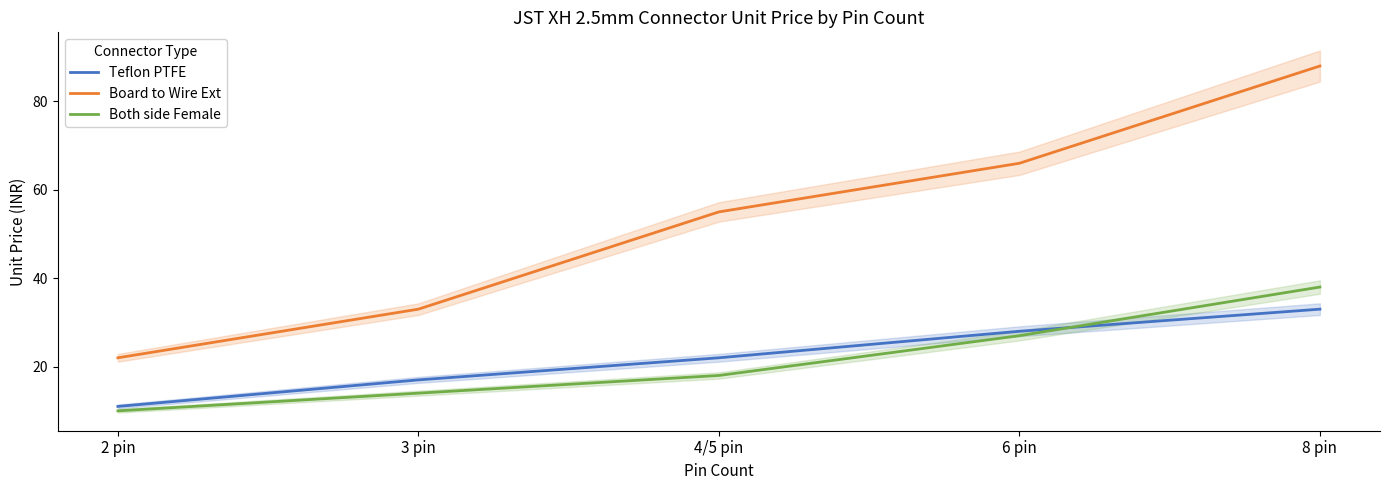

What are all the series names shown in the legend?

Teflon PTFE, Board to Wire Ext, Both side Female